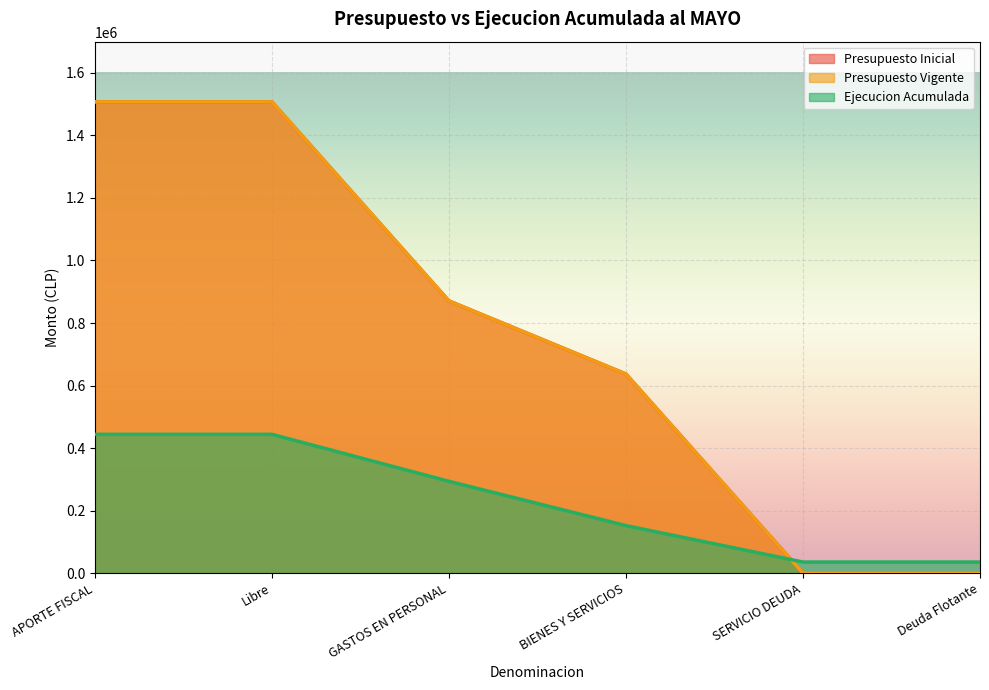

Reading left to right, list all the values displayed in this chart.

Presupuesto Inicial: APORTE FISCAL=1507457	Libre=1507457	GASTOS EN PERSONAL=870655	BIENES Y SERVICIOS=636802	SERVICIO DEUDA=0	Deuda Flotante=0
Presupuesto Vigente: APORTE FISCAL=1507457	Libre=1507457	GASTOS EN PERSONAL=870655	BIENES Y SERVICIOS=636802	SERVICIO DEUDA=0	Deuda Flotante=0
Ejecucion Acumulada: APORTE FISCAL=443905	Libre=443905	GASTOS EN PERSONAL=293596	BIENES Y SERVICIOS=151965	SERVICIO DEUDA=35386	Deuda Flotante=35386